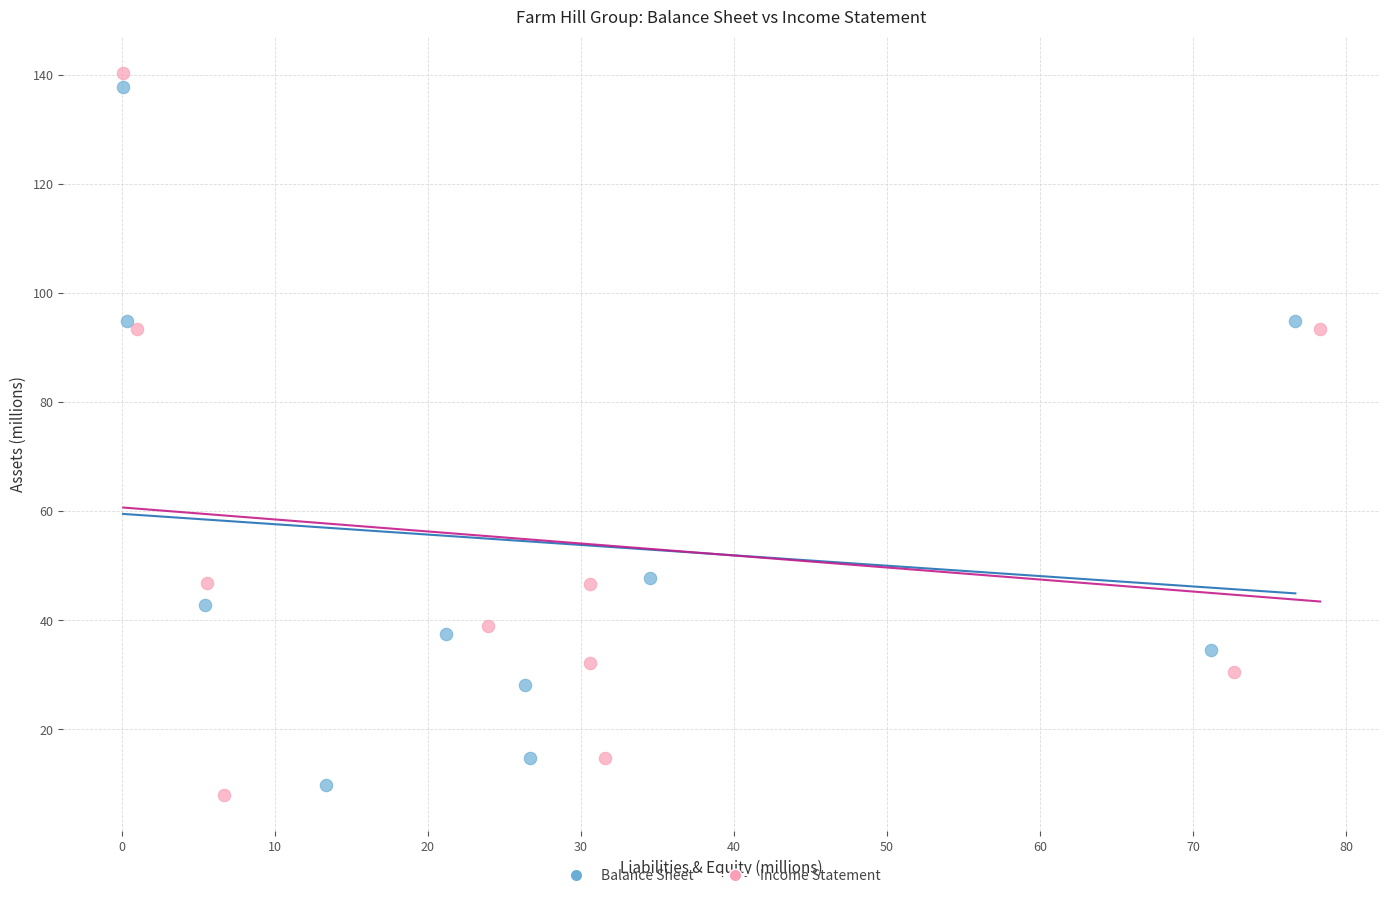

Which series contains the lowest Y value?

Income Statement